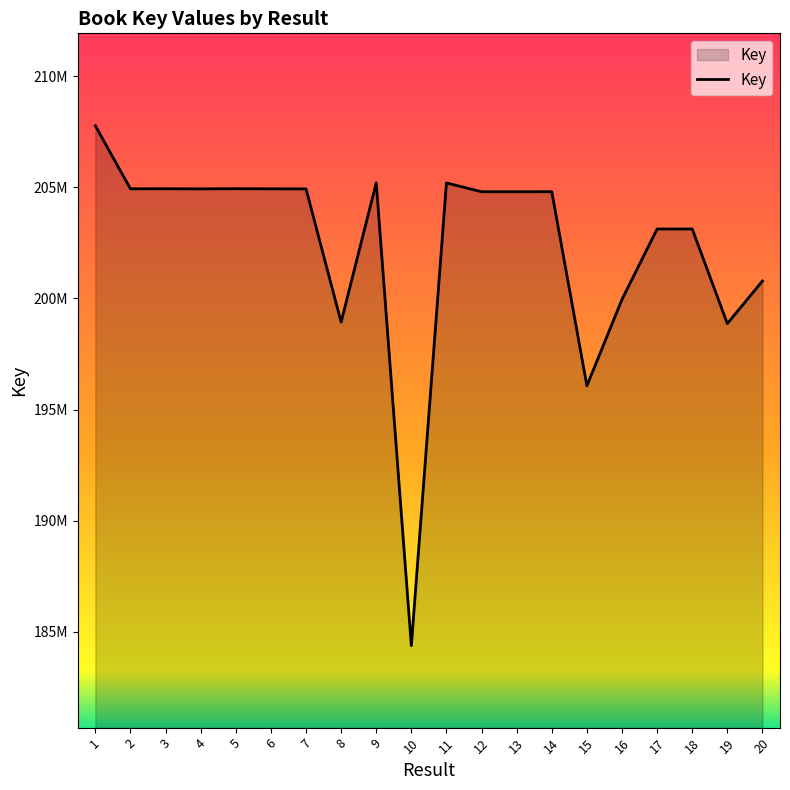

Does the chart display data point markers on the line(s)?

No